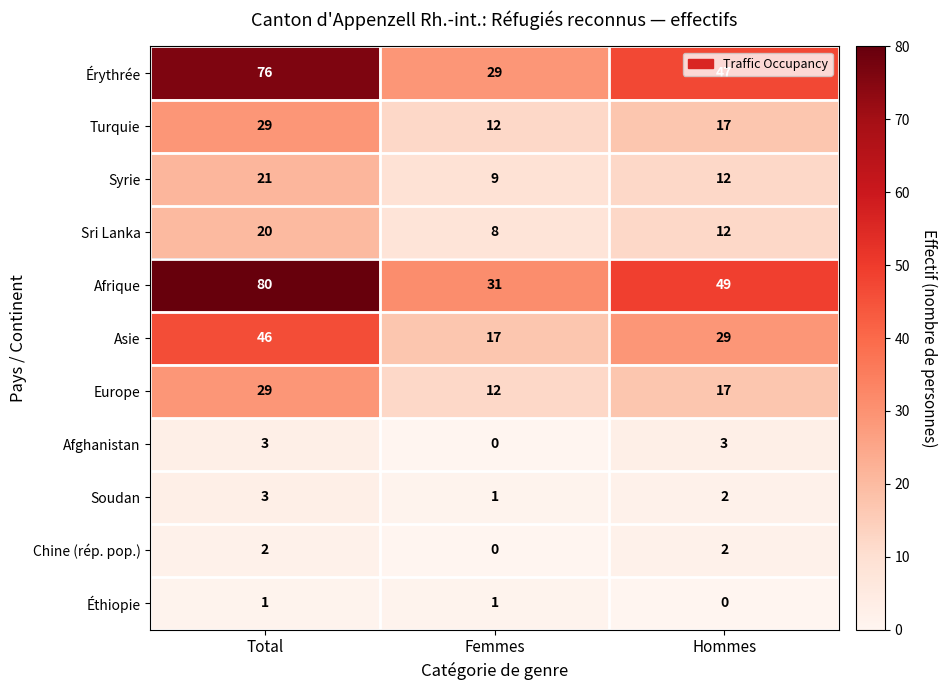

The Soudan series shows 3 at Total. True or false?

True